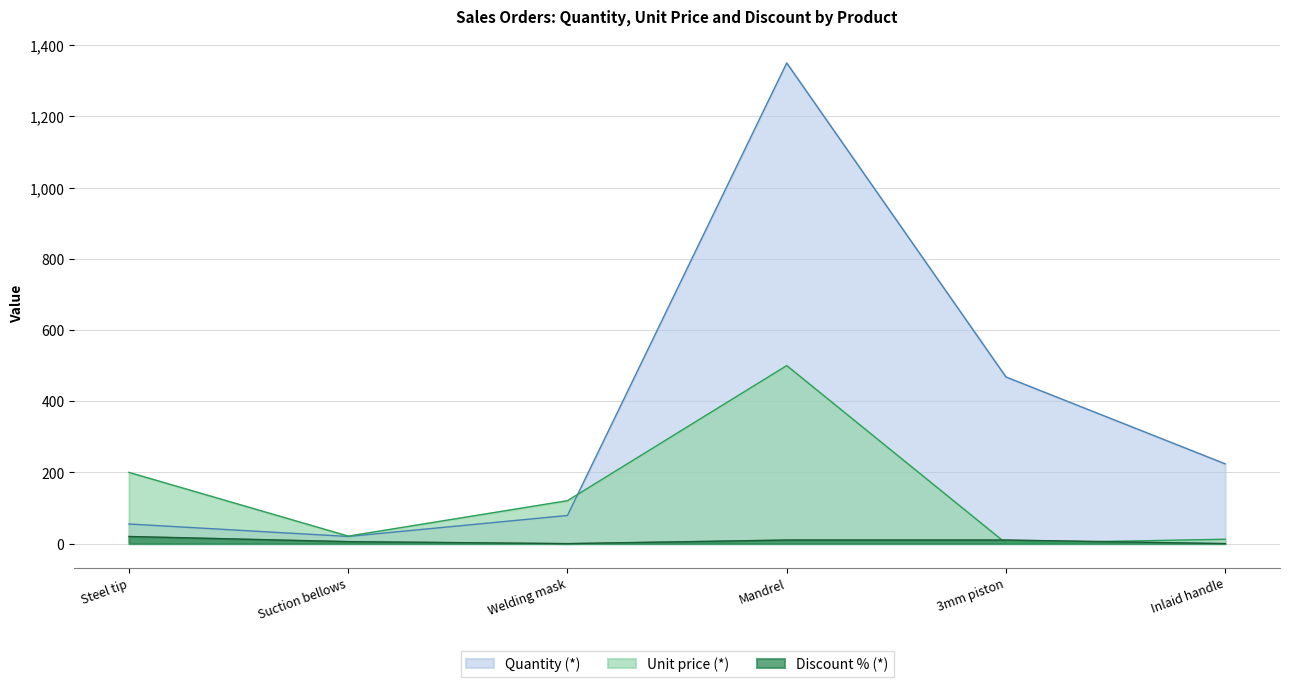

Where is the first local maximum for Quantity (*)?

Mandrel